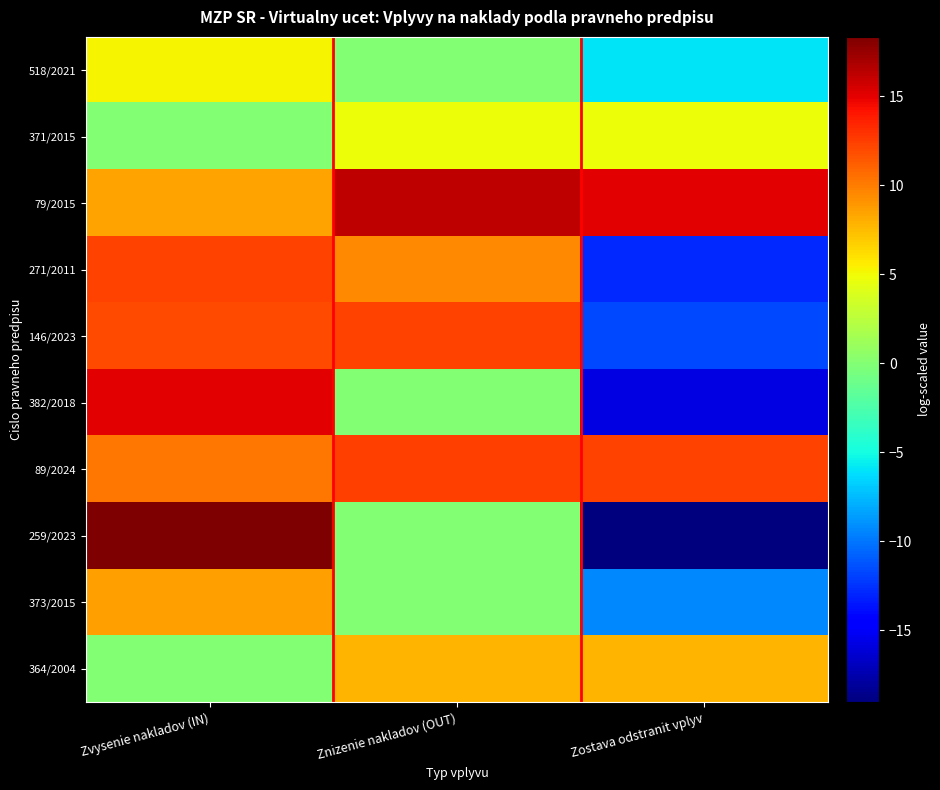

Between Zostava odstranit vplyv and Zvysenie nakladov (IN), which is larger?

Zvysenie nakladov (IN)